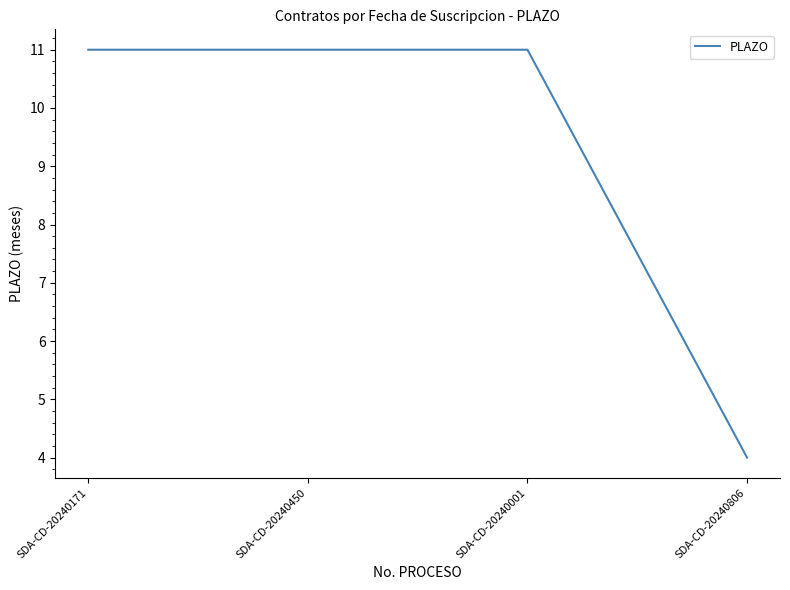

True or false: the data has more than 1 interior local peaks.

False